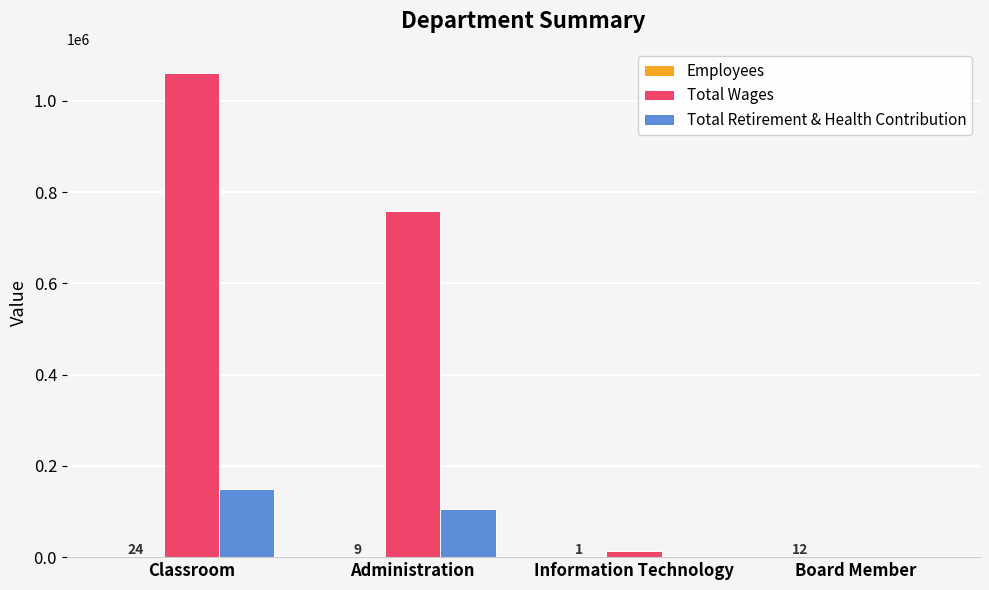

What is the spread (max minus min) of values at Administration?

758909